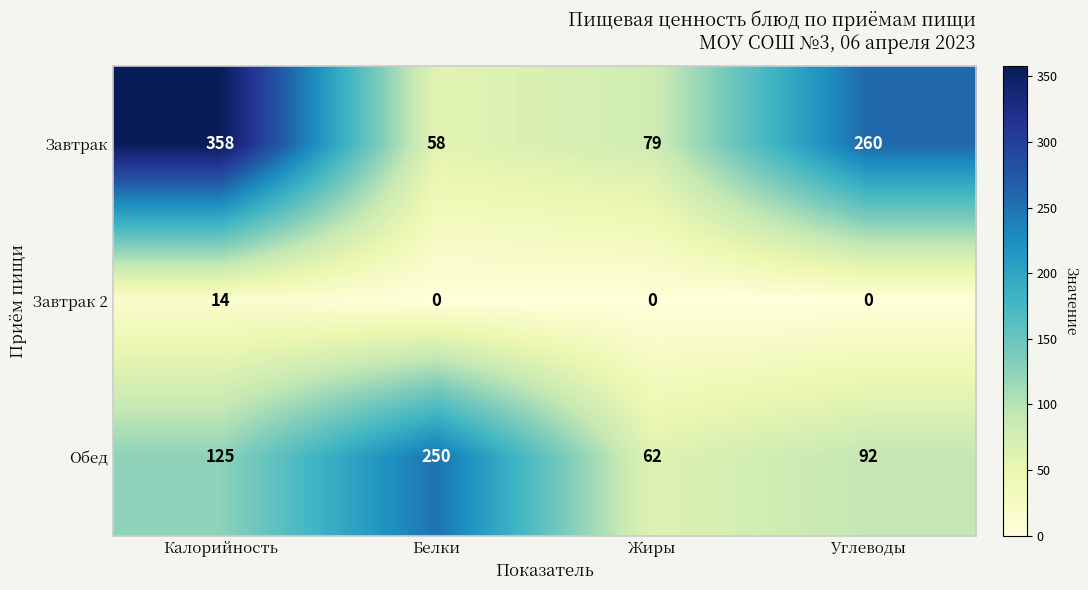

Count the number of data series in this chart.

3